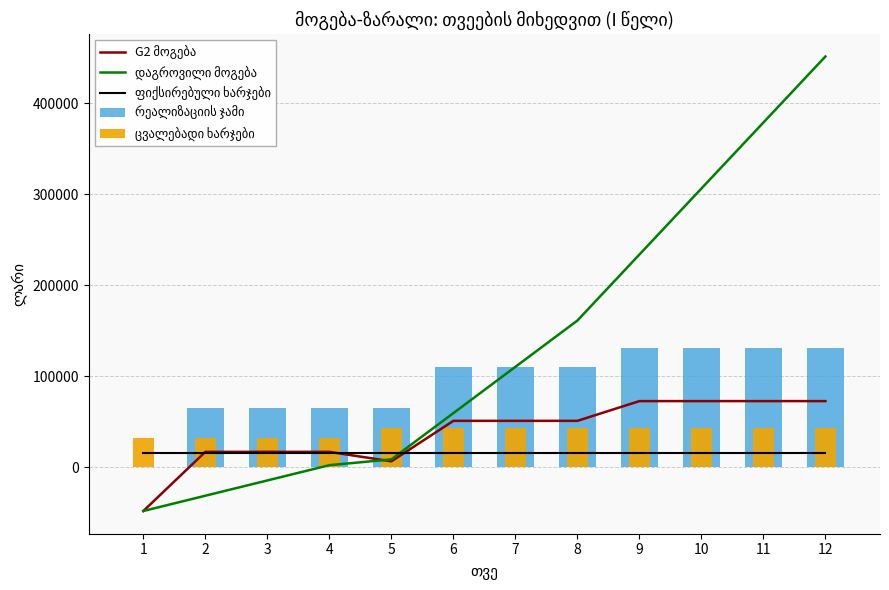

Reading right to left, extract all data points from this chart.

G2 მოგება: 72600	72600	72600	72600	50900	50900	50900	6350	16800	16800	16800	-48250
დაგროვილი მოგება: 451600	379000	306400	233800	161200	110300	59400	8500	2150	-14650	-31450	-48250
ფიქსირებული ხარჯები: 16000	16000	16000	16000	16000	16000	16000	16000	16000	16000	16000	16000
რეალიზაციის ჯამი: 131300	131300	131300	131300	109600	109600	109600	65050	65050	65050	65050	0
ცვალებადი ხარჯები: 42700	42700	42700	42700	42700	42700	42700	42700	32250	32250	32250	32250